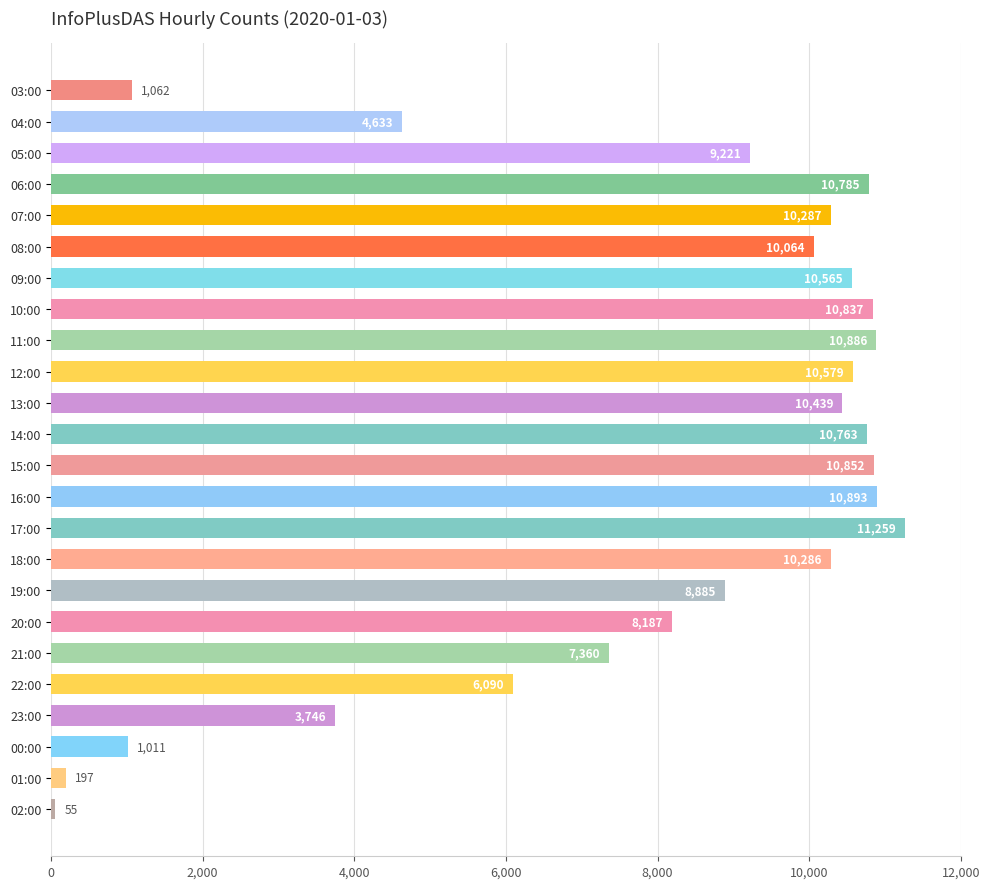

True or false: the data shows 8885 at 19:00.

True